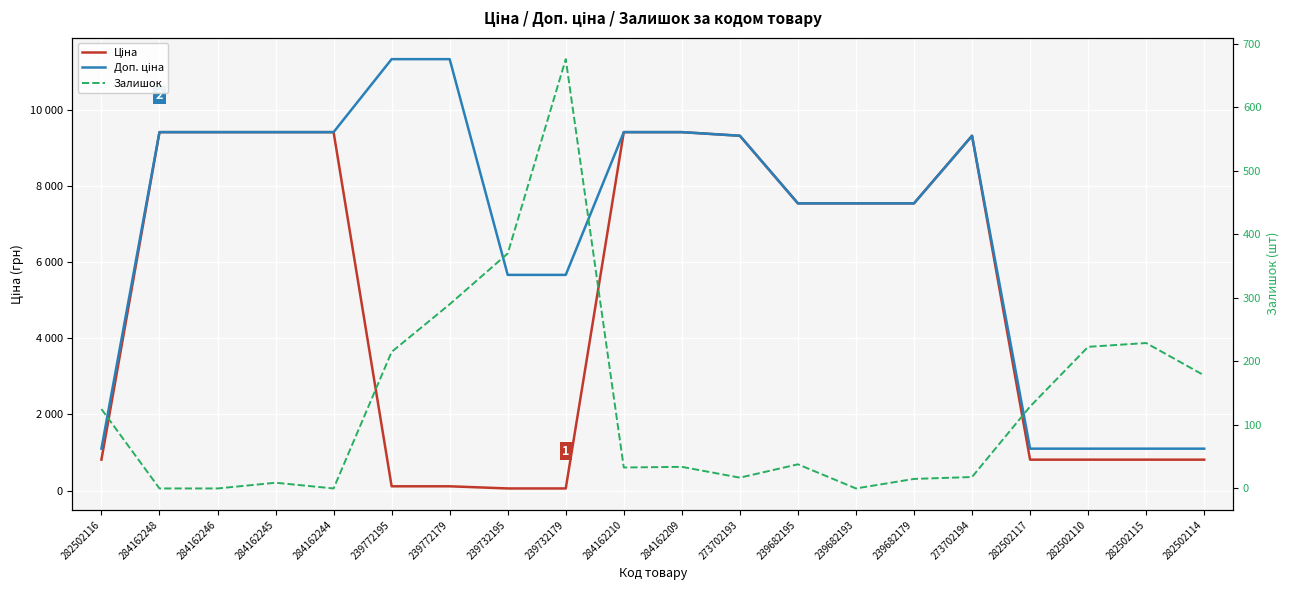

What is the sum of the Ціна values at 284162246 and 282502117?

10229.9